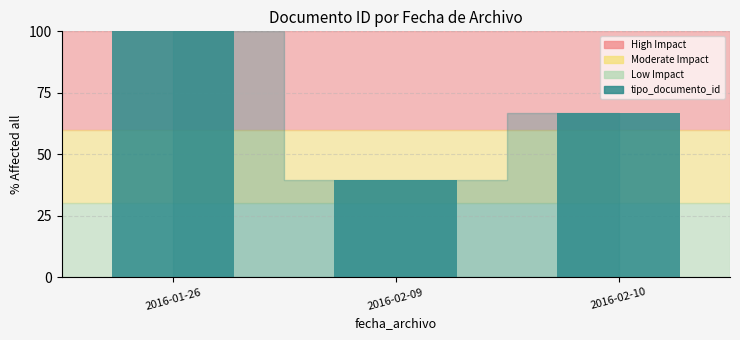

Rank the categories by value from highest to lowest.

2016-01-26, 2016-02-10, 2016-02-09